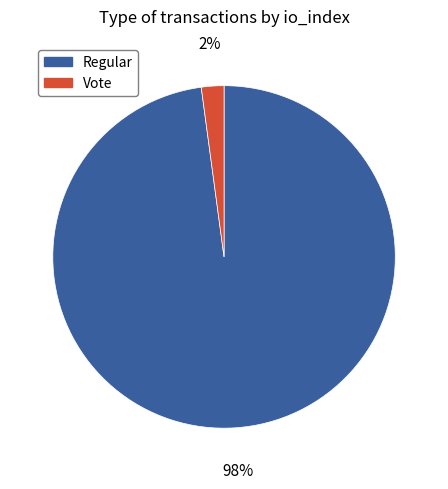

Is there a majority slice in this chart?

Yes